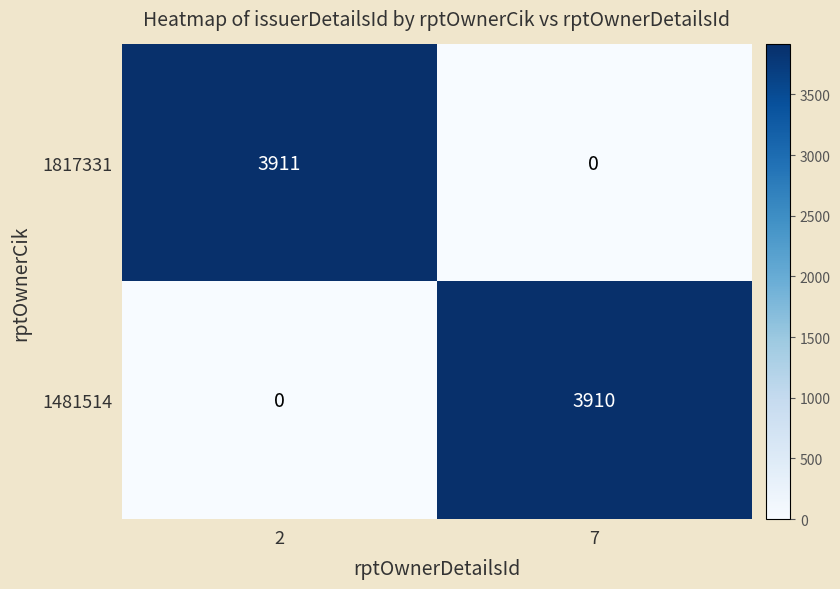

How many categories are shown in the chart?

2